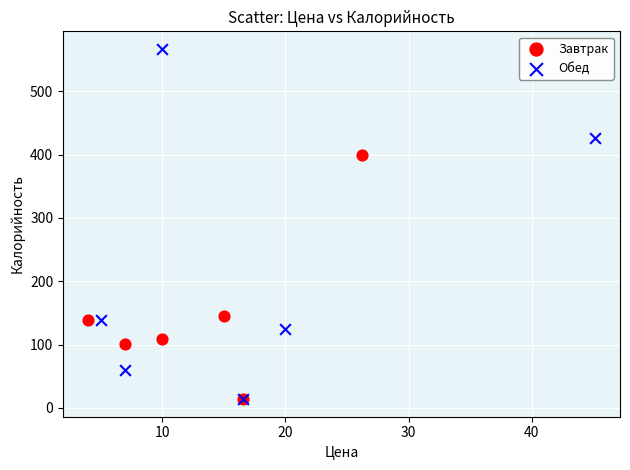

What are all the series names shown in the legend?

Завтрак, Обед